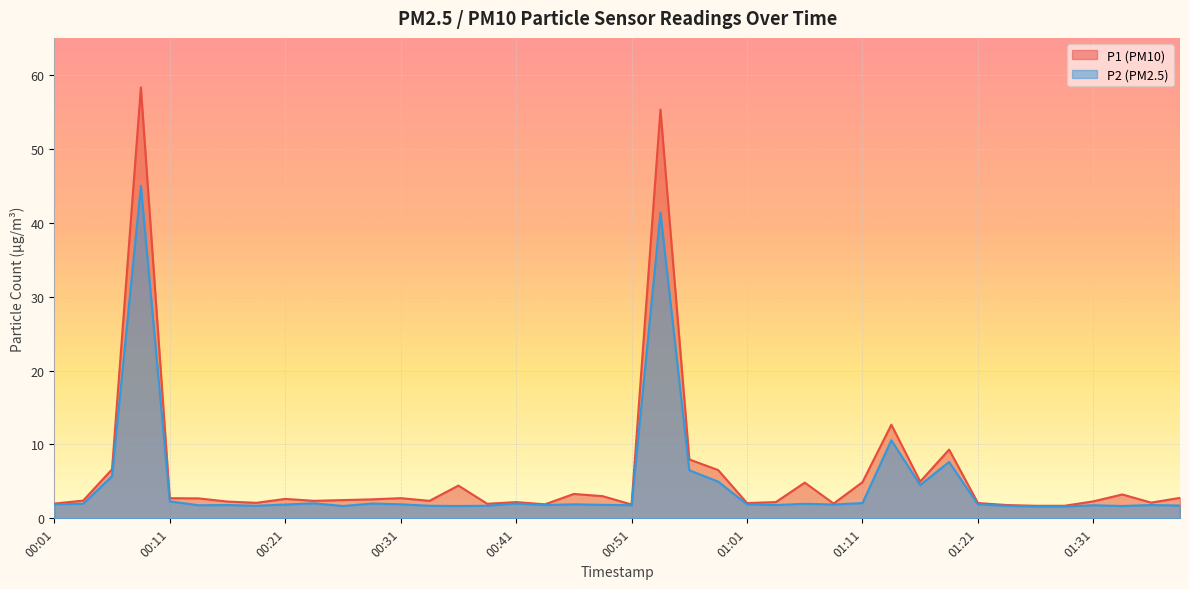

Reading left to right, what are all the values shown in this chart?

P1: 00:01=2.0	00:04=2.4	00:06=6.6	00:09=58.3	00:11=2.7	00:14=2.7	00:16=2.3	00:19=2.1	00:21=2.6	00:24=2.4	00:26=2.5	00:29=2.6	00:31=2.7	00:34=2.4	00:36=4.4	00:39=2.0	00:41=2.2	00:44=1.9	00:46=3.3	00:49=3.0	00:51=1.9	00:54=55.3	00:56=8.0	00:59=6.5	01:01=2.1	01:04=2.2	01:06=4.8	01:09=2.0	01:11=4.9	01:14=12.7	01:16=5.0	01:19=9.3	01:21=2.1	01:24=1.8	01:26=1.7	01:29=1.7	01:31=2.3	01:34=3.2	01:37=2.1	01:39=2.8
P2: 00:01=1.9	00:04=2.0	00:06=5.7	00:09=45.0	00:11=2.3	00:14=1.8	00:16=1.8	00:19=1.7	00:21=1.9	00:24=2.0	00:26=1.7	00:29=2.0	00:31=1.9	00:34=1.7	00:36=1.7	00:39=1.7	00:41=2.0	00:44=1.8	00:46=1.9	00:49=1.8	00:51=1.8	00:54=41.4	00:56=6.5	00:59=5.0	01:01=1.9	01:04=1.8	01:06=2.0	01:09=1.9	01:11=2.1	01:14=10.6	01:16=4.5	01:19=7.6	01:21=1.9	01:24=1.7	01:26=1.6	01:29=1.6	01:31=1.8	01:34=1.7	01:37=1.8	01:39=1.7